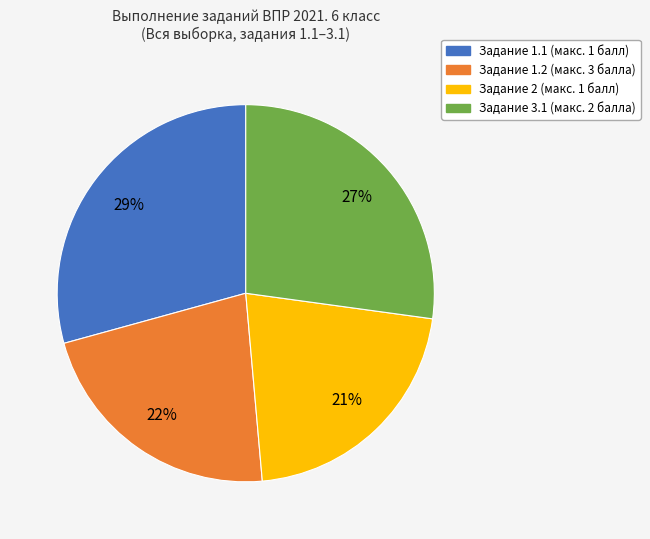

Does any single category account for the majority?

No